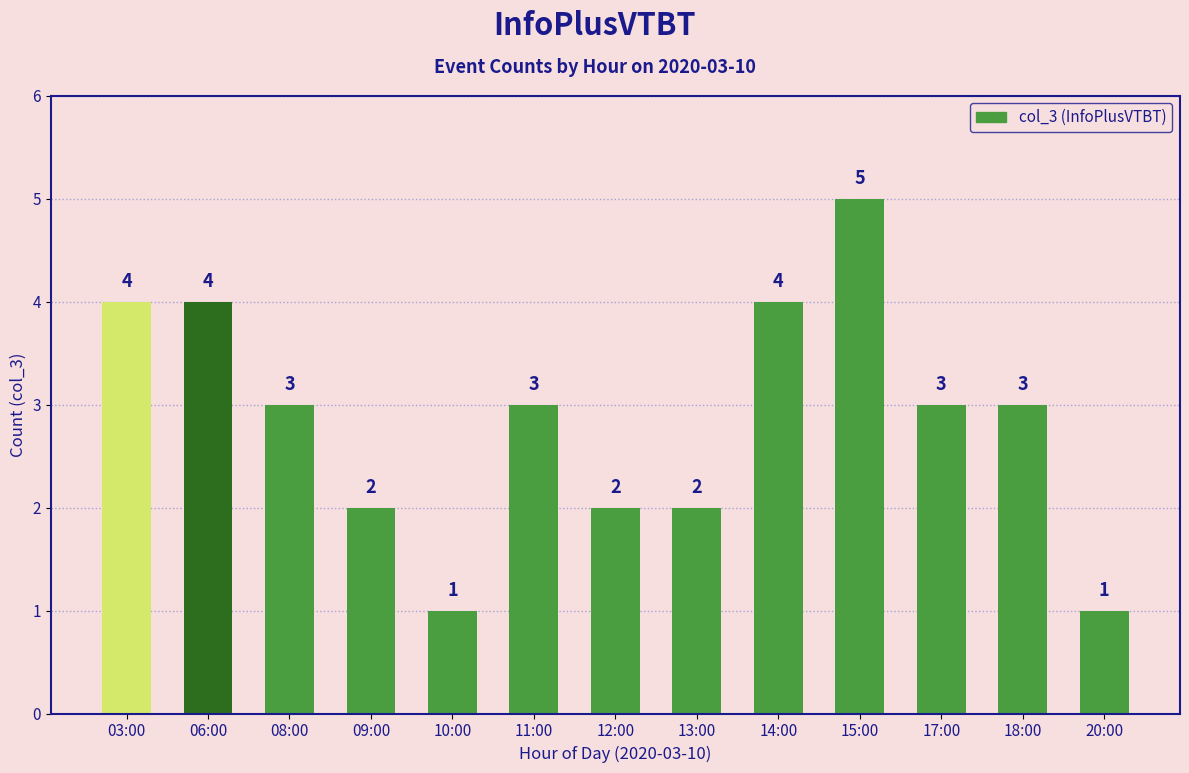

Between 20:00 and 08:00, which is larger?

08:00